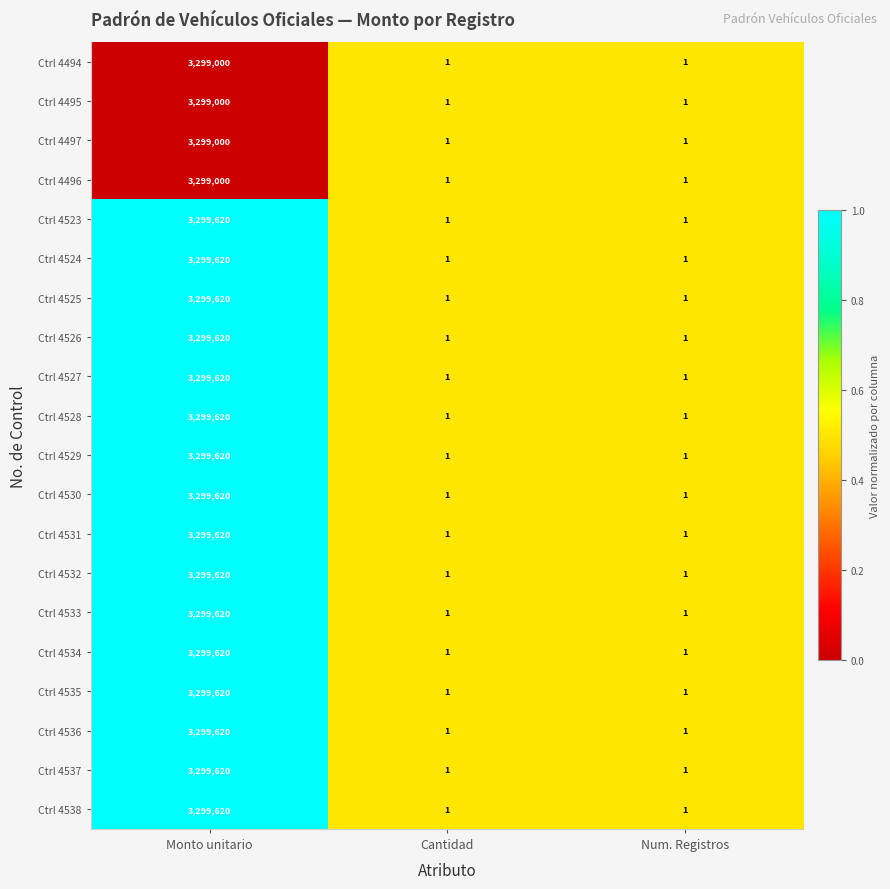

What is the difference between the maximum and minimum values in the Ctrl 4531 series?

3299619